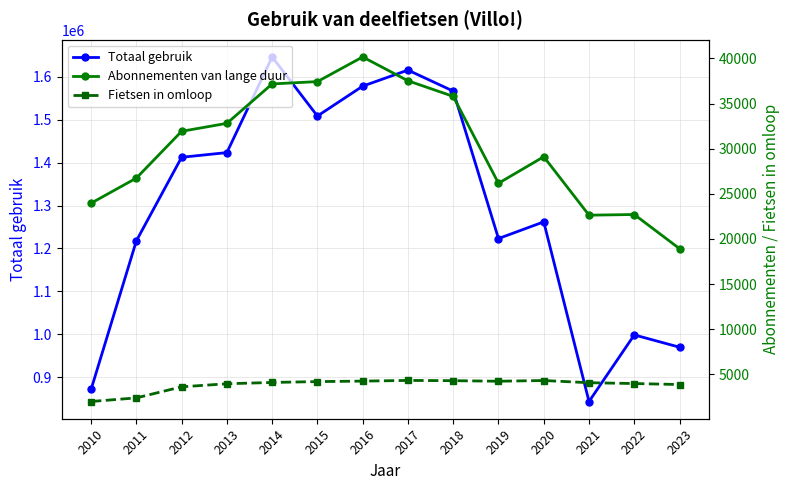

Reading left to right, extract all data points from this chart.

Totaal gebruik: 871916	1217687	1412255	1423182	1645779	1508265	1577811	1615160	1566271	1223134	1261958	843892	998883	970251
Abonnementen van lange duur: 23967	26743	31927	32811	37176	37432	40164	37524	35796	26173	29111	22638	22712	18929
Fietsen in omloop: 2000	2400	3625	3965	4110	4205	4259	4334	4307	4245	4325	4080	3989	3880